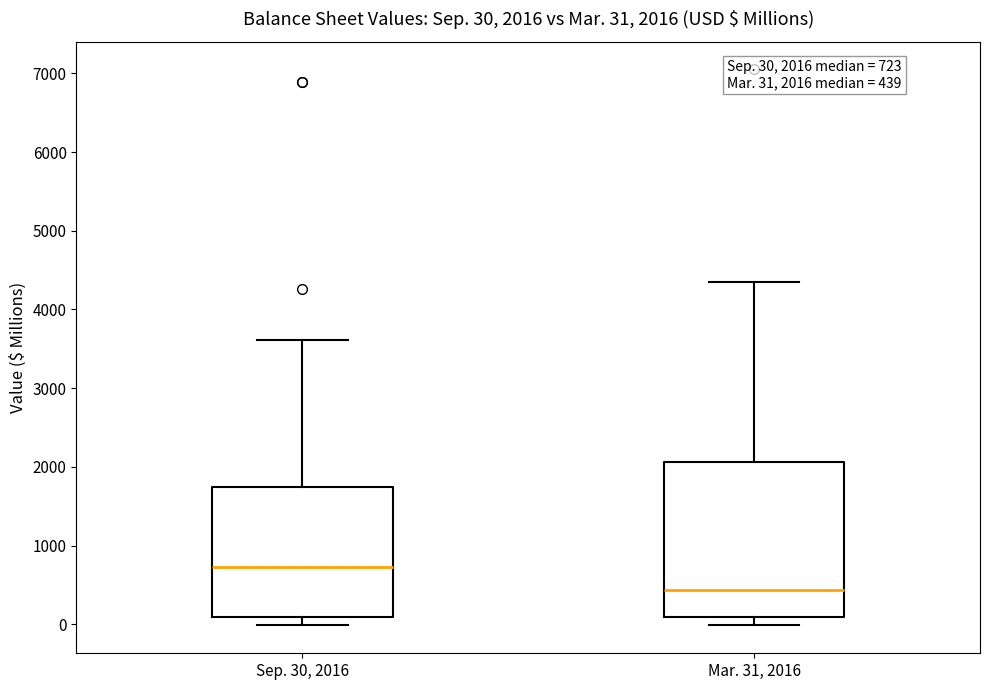

Comparing the boxes themselves (not the whiskers), which one is the tallest?

Mar. 31, 2016